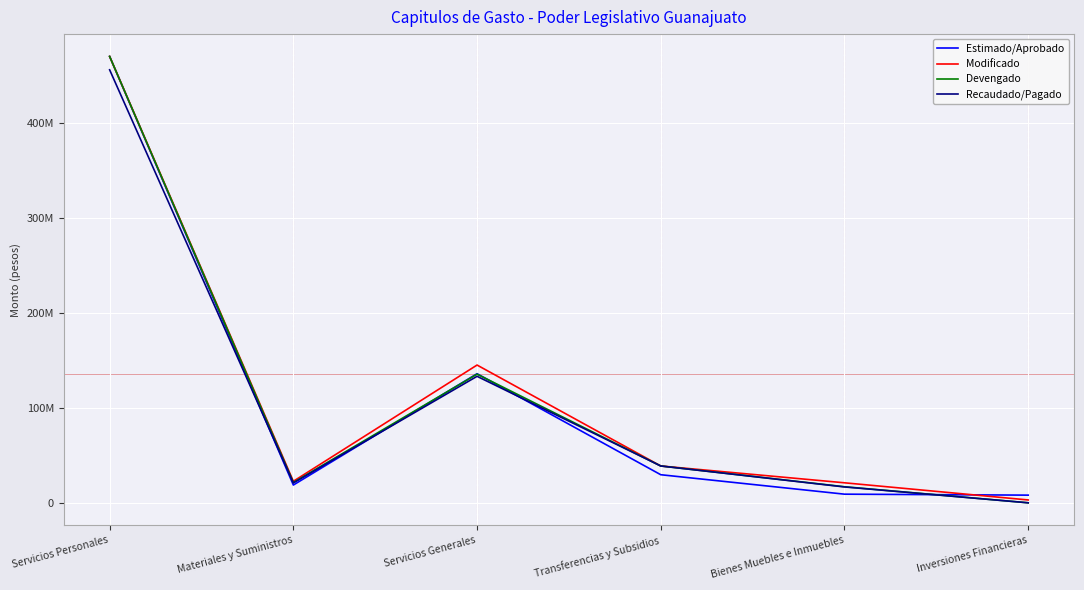

What is the difference between the maximum and second lowest values in the Recaudado/Pagado series?

438924230.5